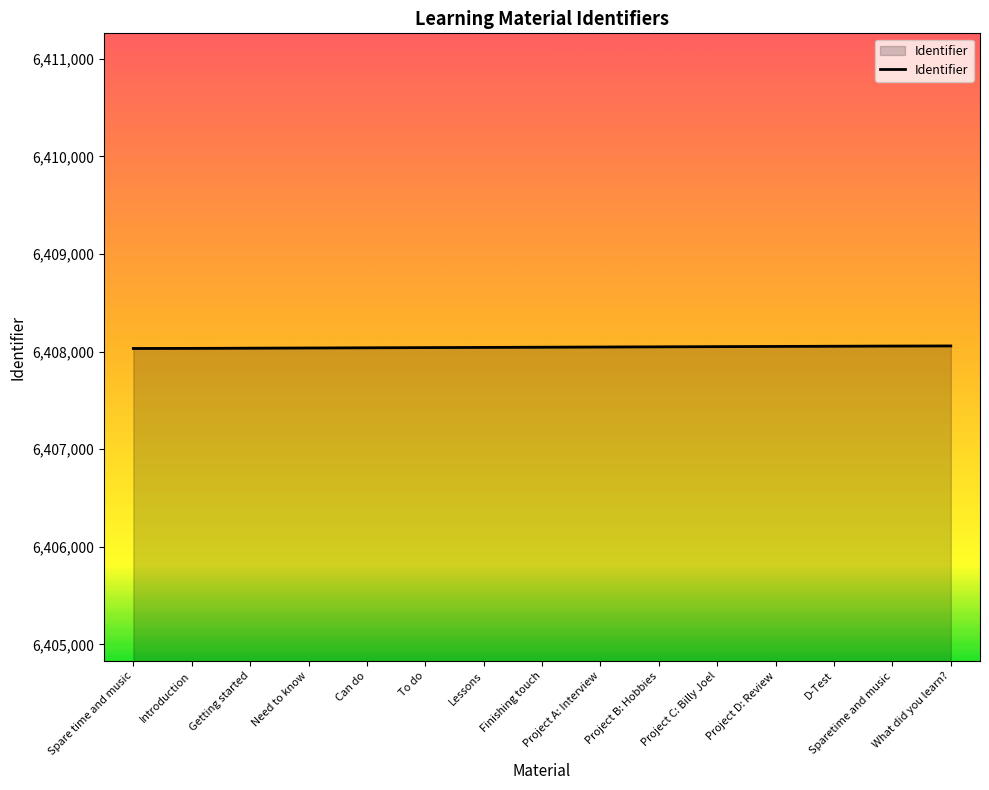

What is the average value?

6408045